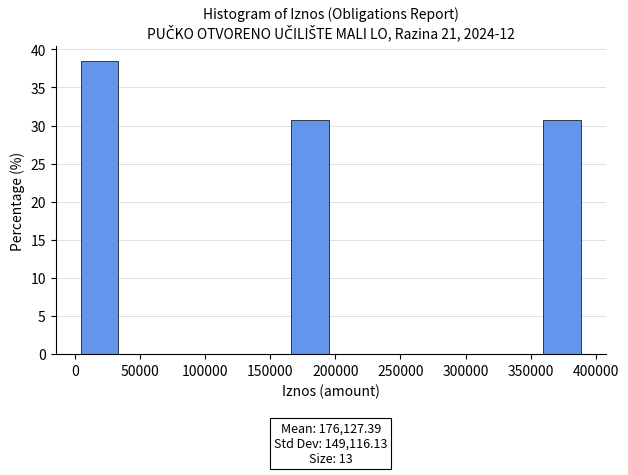

Over which range of the x-axis is the bar tallest?

5000 to 35000